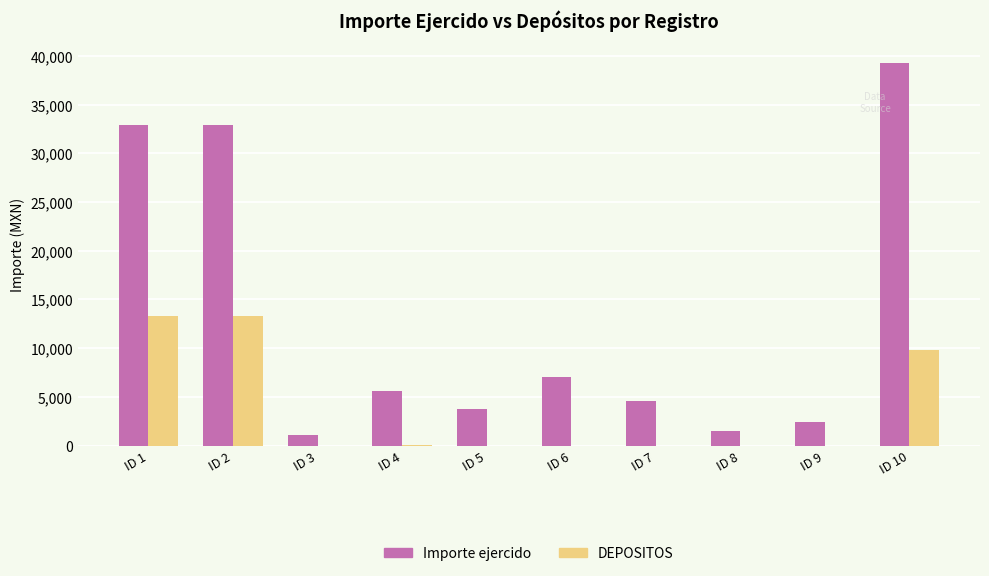

What is the sum of the Importe ejercido values at ID 2 and ID 7?

37513.5